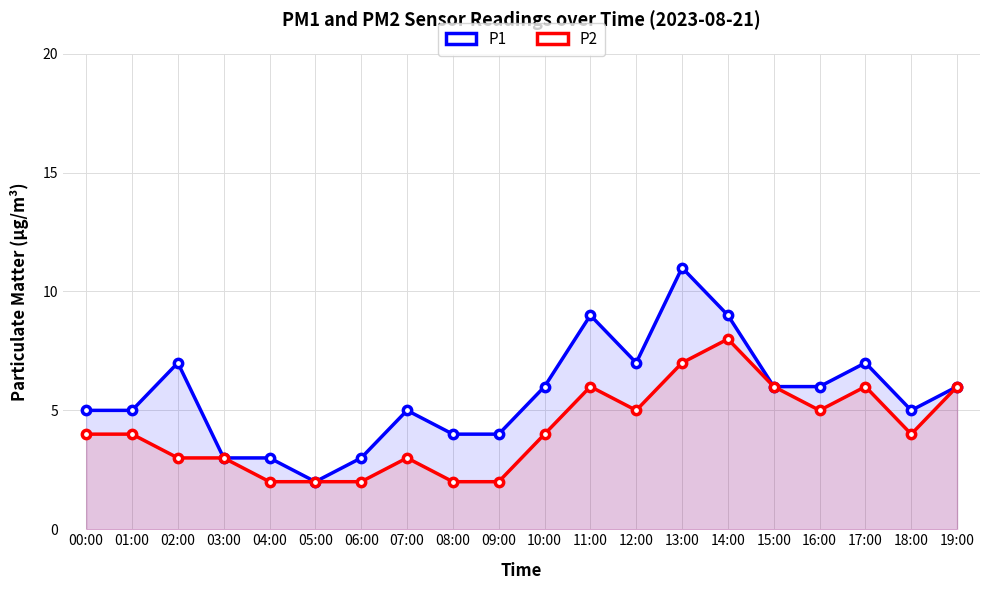

Which series has the largest range (max minus min)?

P1